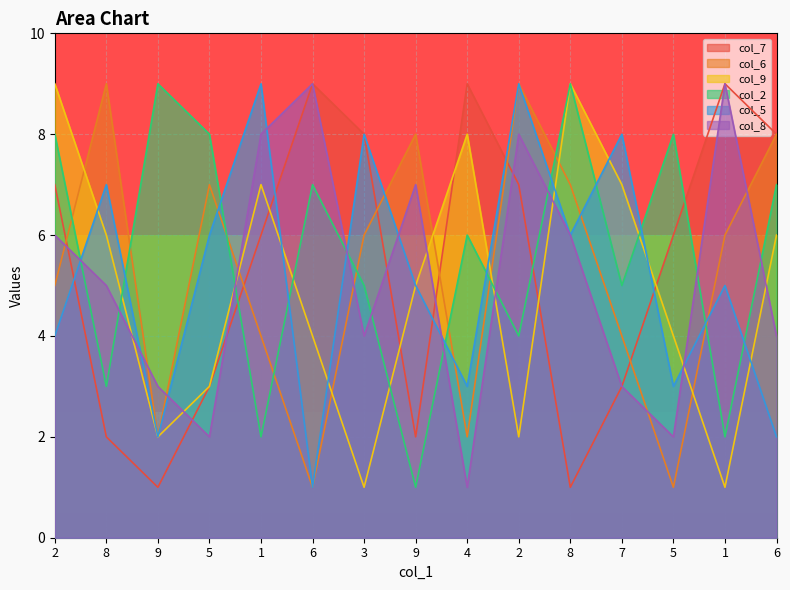

What is the lowest value of the col_9 series?

1